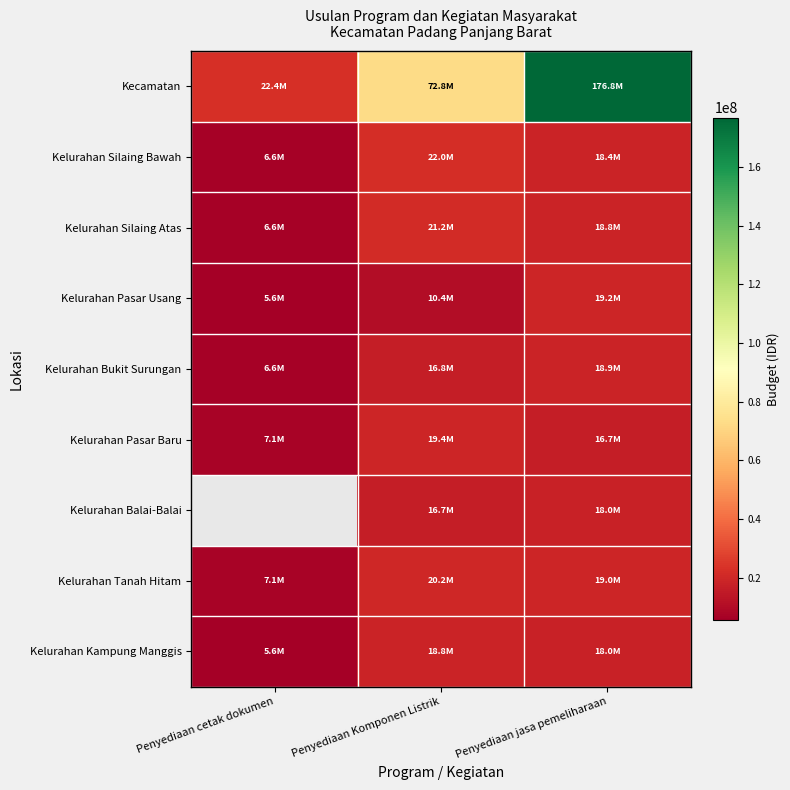

How many series are shown in this chart?

9